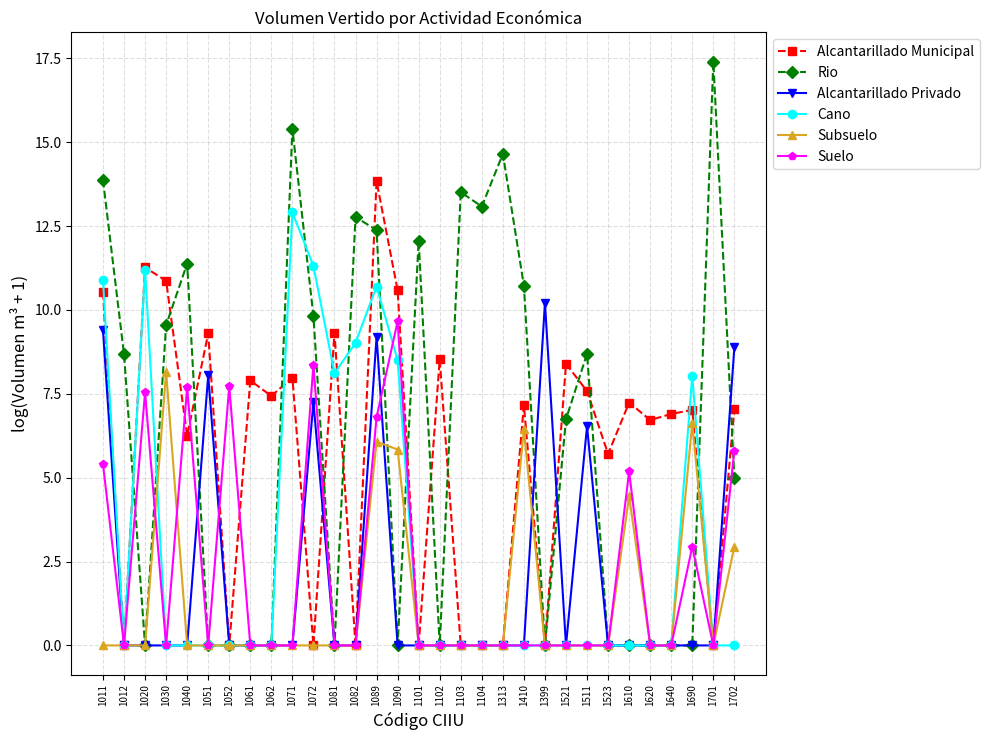

What is the difference between the highest and lowest values at 1072?

11.3